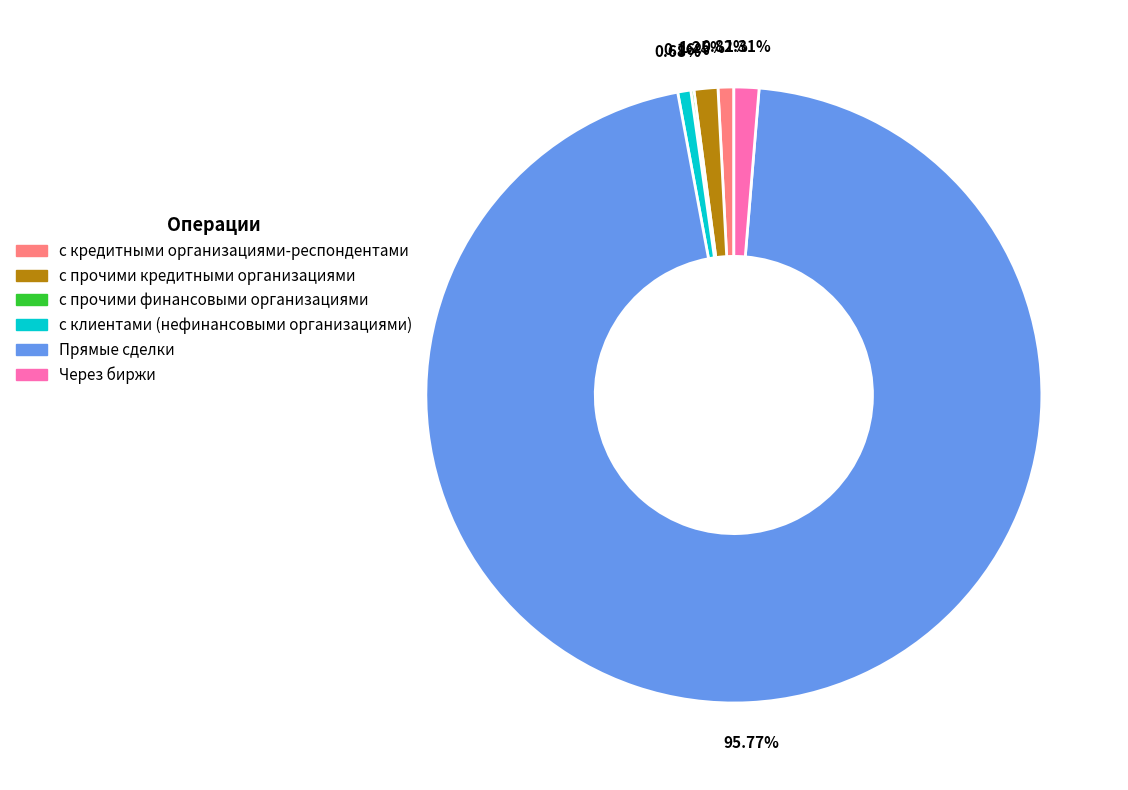

What percentage is NOT represented by с клиентами (нефинансовыми организациями)?

99.3%